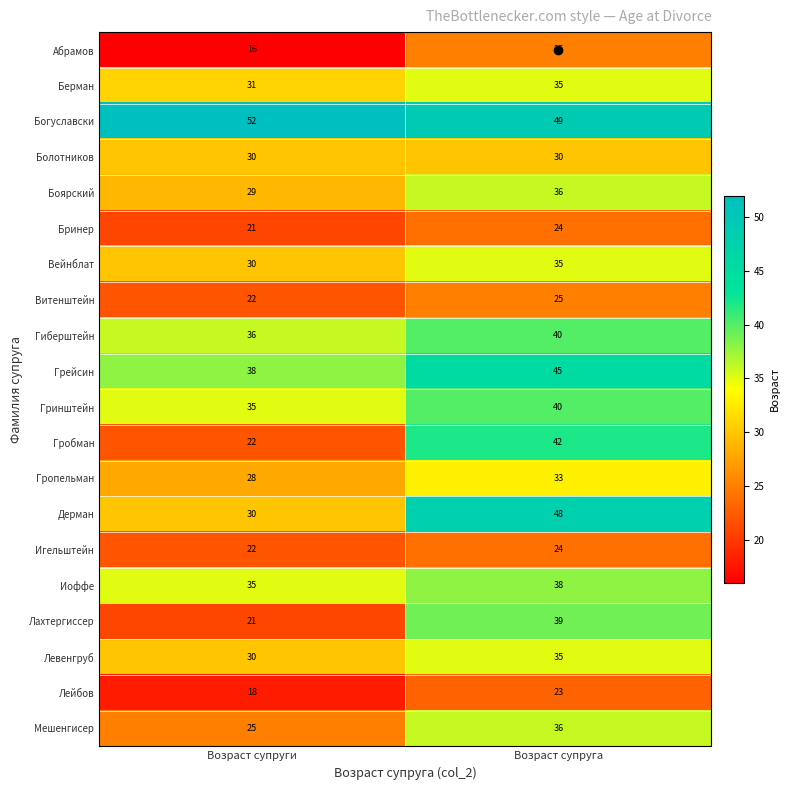

What is the minimum value shown in the chart?

16